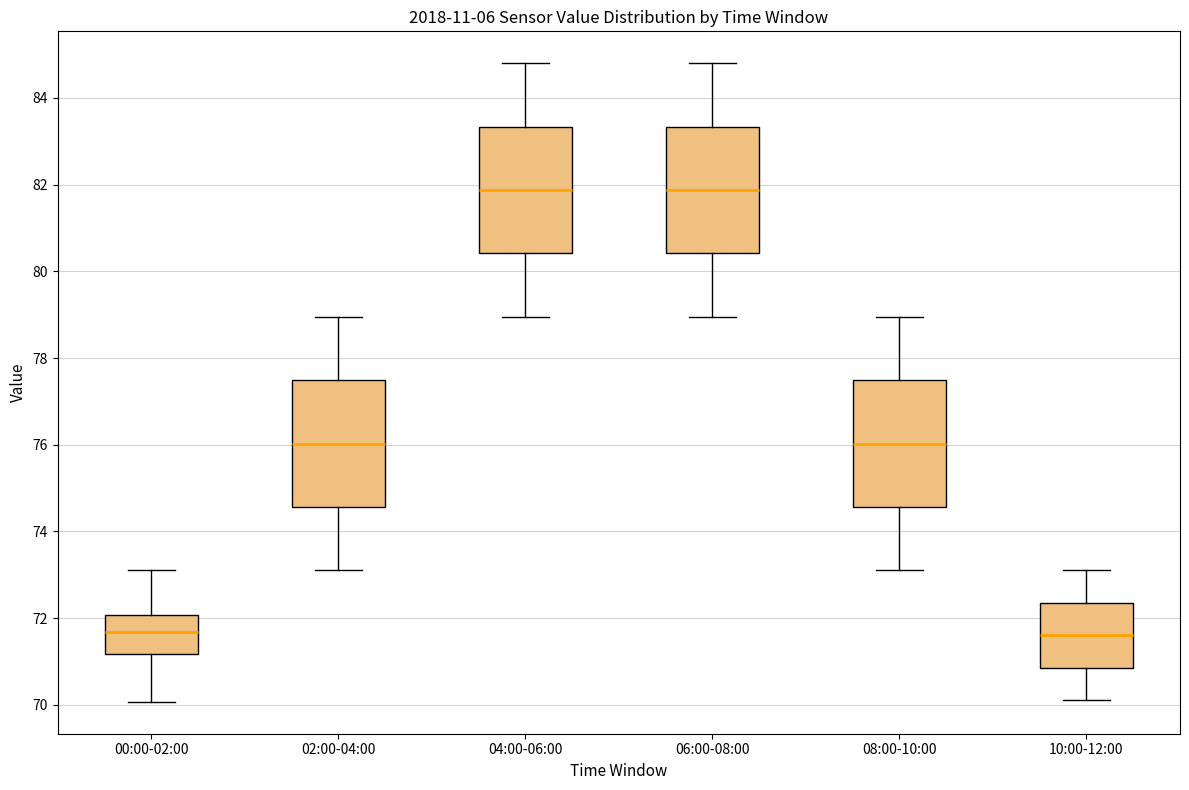

Where does the upper whisker of the box for 04:00-06:00 end on the y-axis? The values are not printed on the chart, so give them approximately, as read against the axis.

84.8